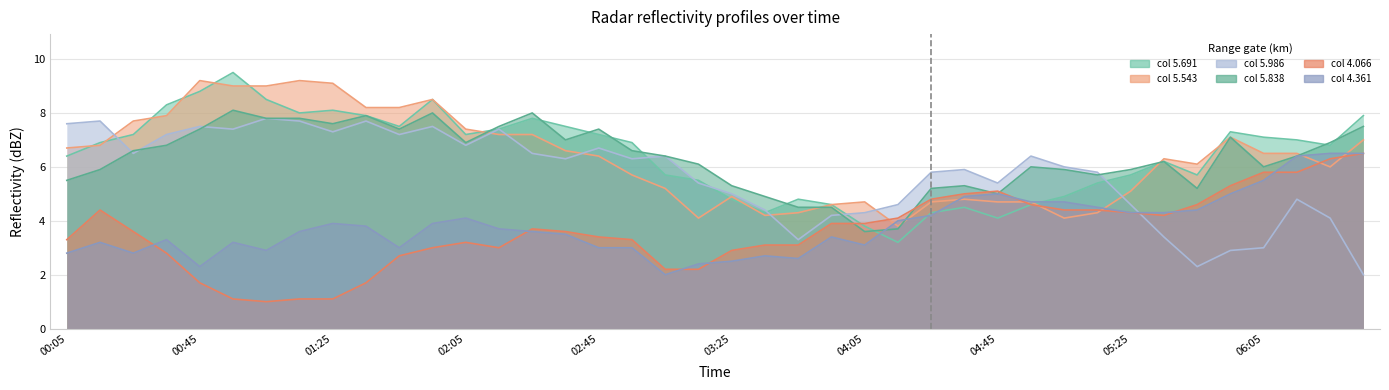

At which label is 5.986 closest to 4?

1986/09/04 06:25